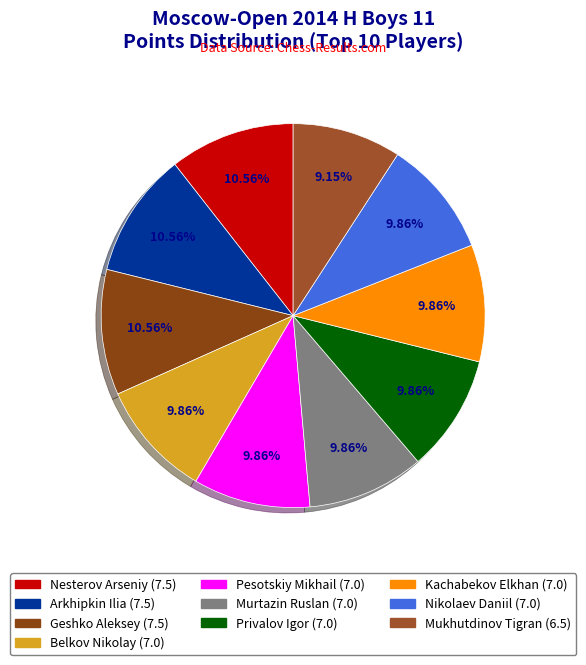

Rank the categories by value from highest to lowest.

Nesterov Arseniy, Arkhipkin Ilia, Geshko Aleksey, Belkov Nikolay, Pesotskiy Mikhail, Murtazin Ruslan, Privalov Igor, Kachabekov Elkhan, Nikolaev Daniil, Mukhutdinov Tigran